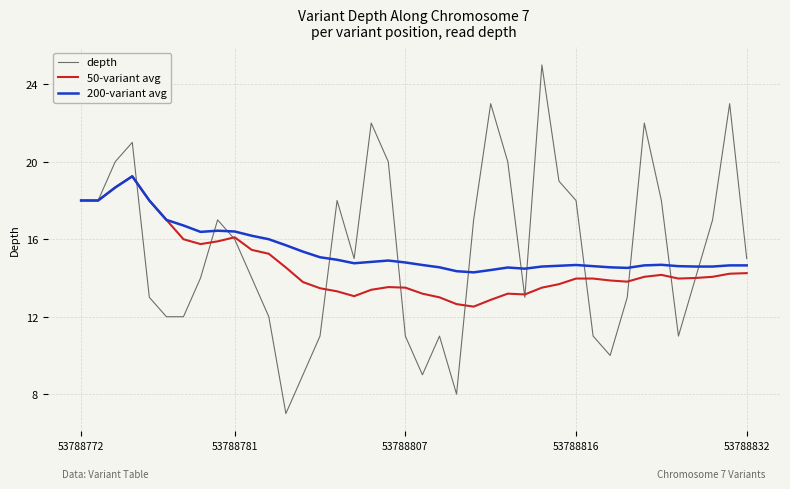

What is the minimum value shown in the chart?

7.0